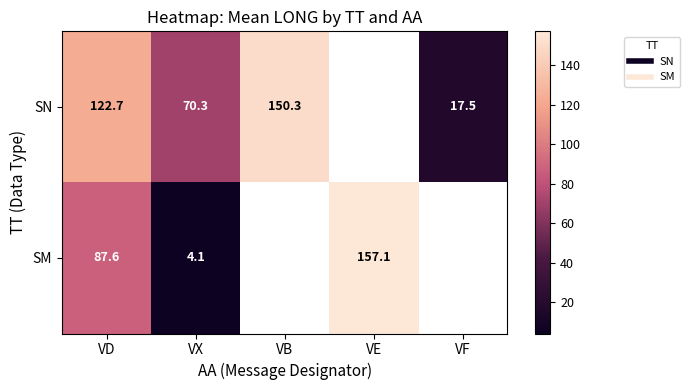

What is the minimum value for SM?

4.1